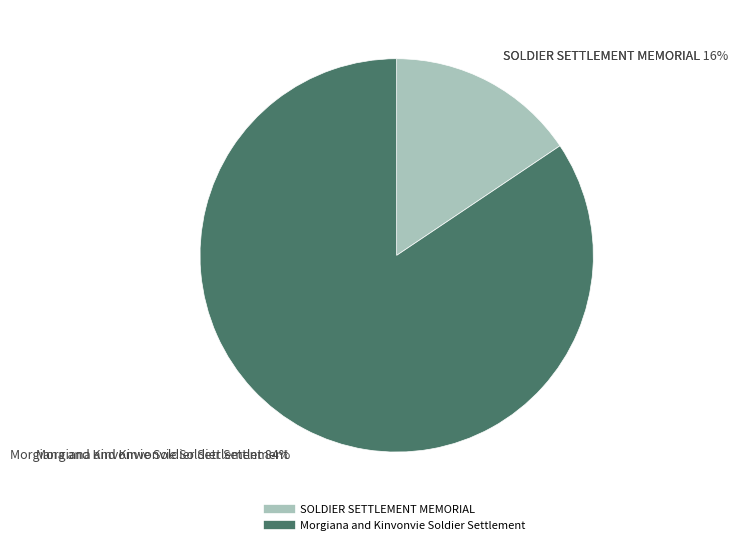

Which category has the biggest portion of the pie?

Morgiana and Kinvonvie Soldier Settlement